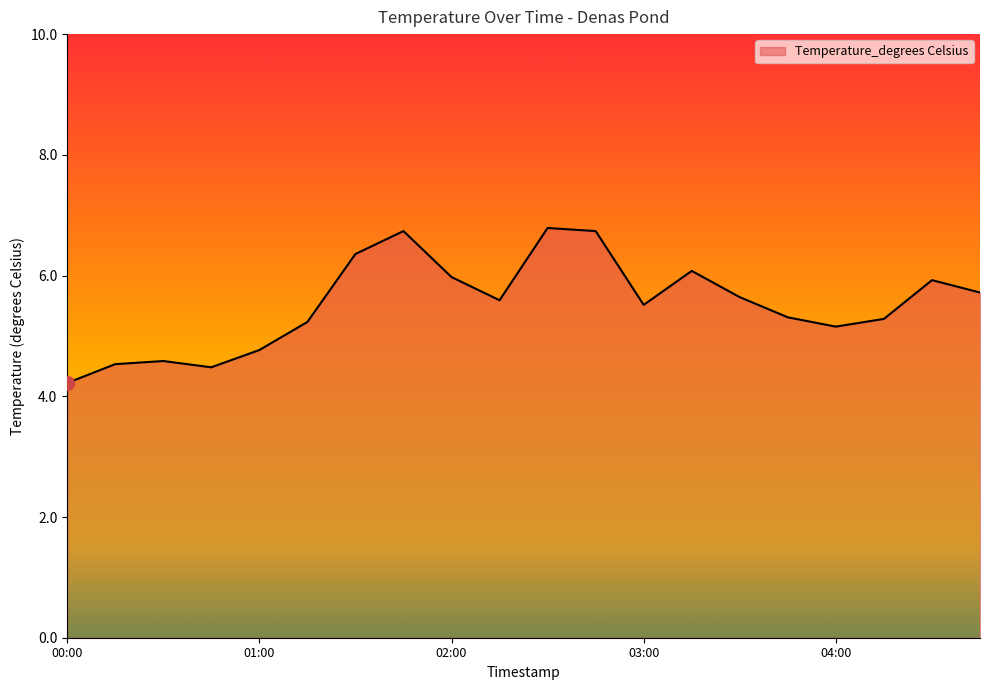

Reading right to left, what are all the values shown in this chart?

5.7	5.9	5.3	5.2	5.3	5.6	6.1	5.5	6.7	6.8	5.6	6.0	6.7	6.4	5.2	4.8	4.5	4.6	4.5	4.2